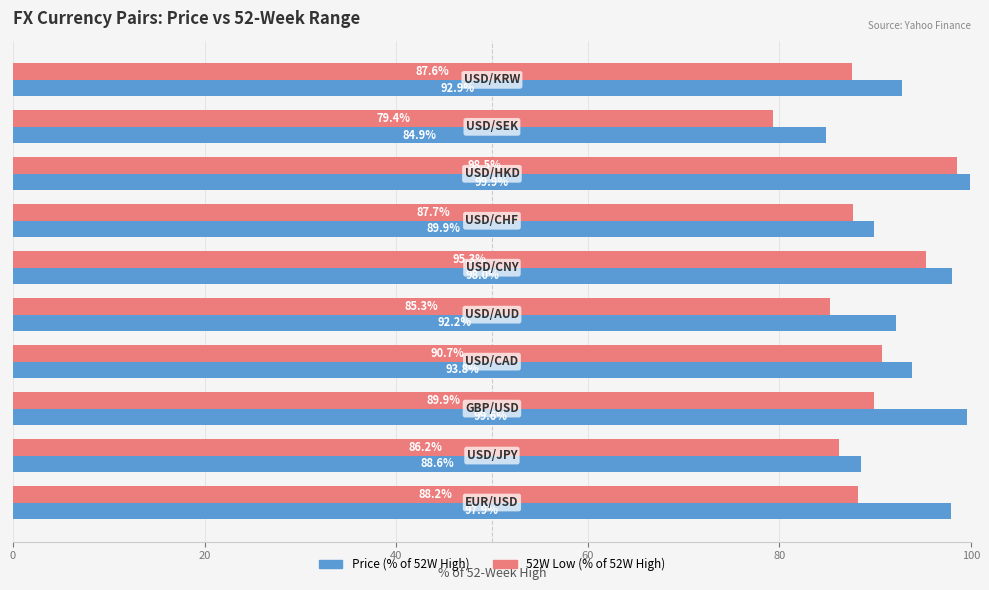

What is the sum of all Price (% of 52W High) values?

937.7